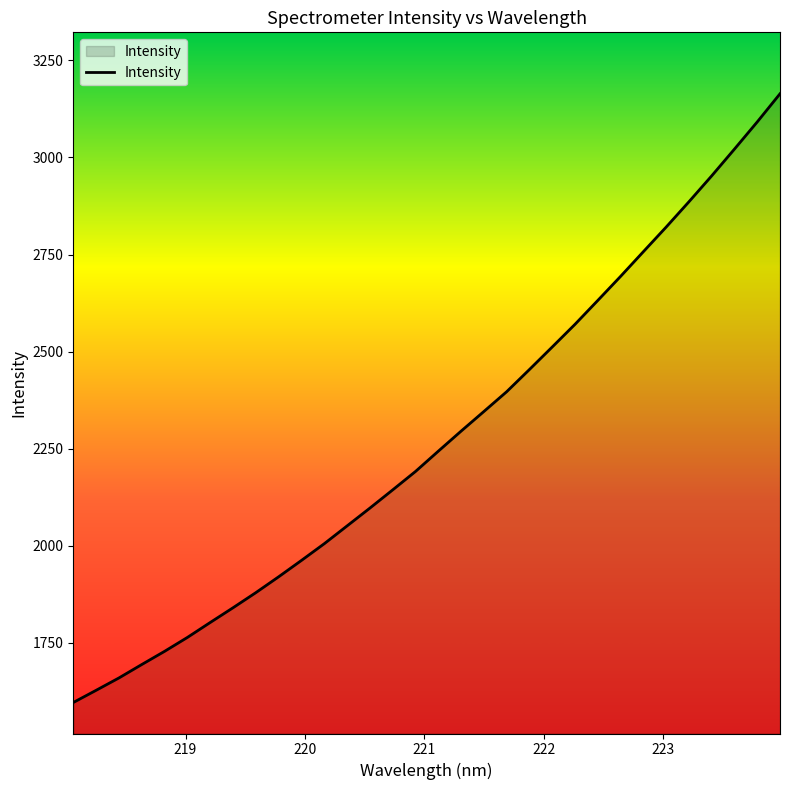

What is the difference between the maximum and minimum values?

1567.6